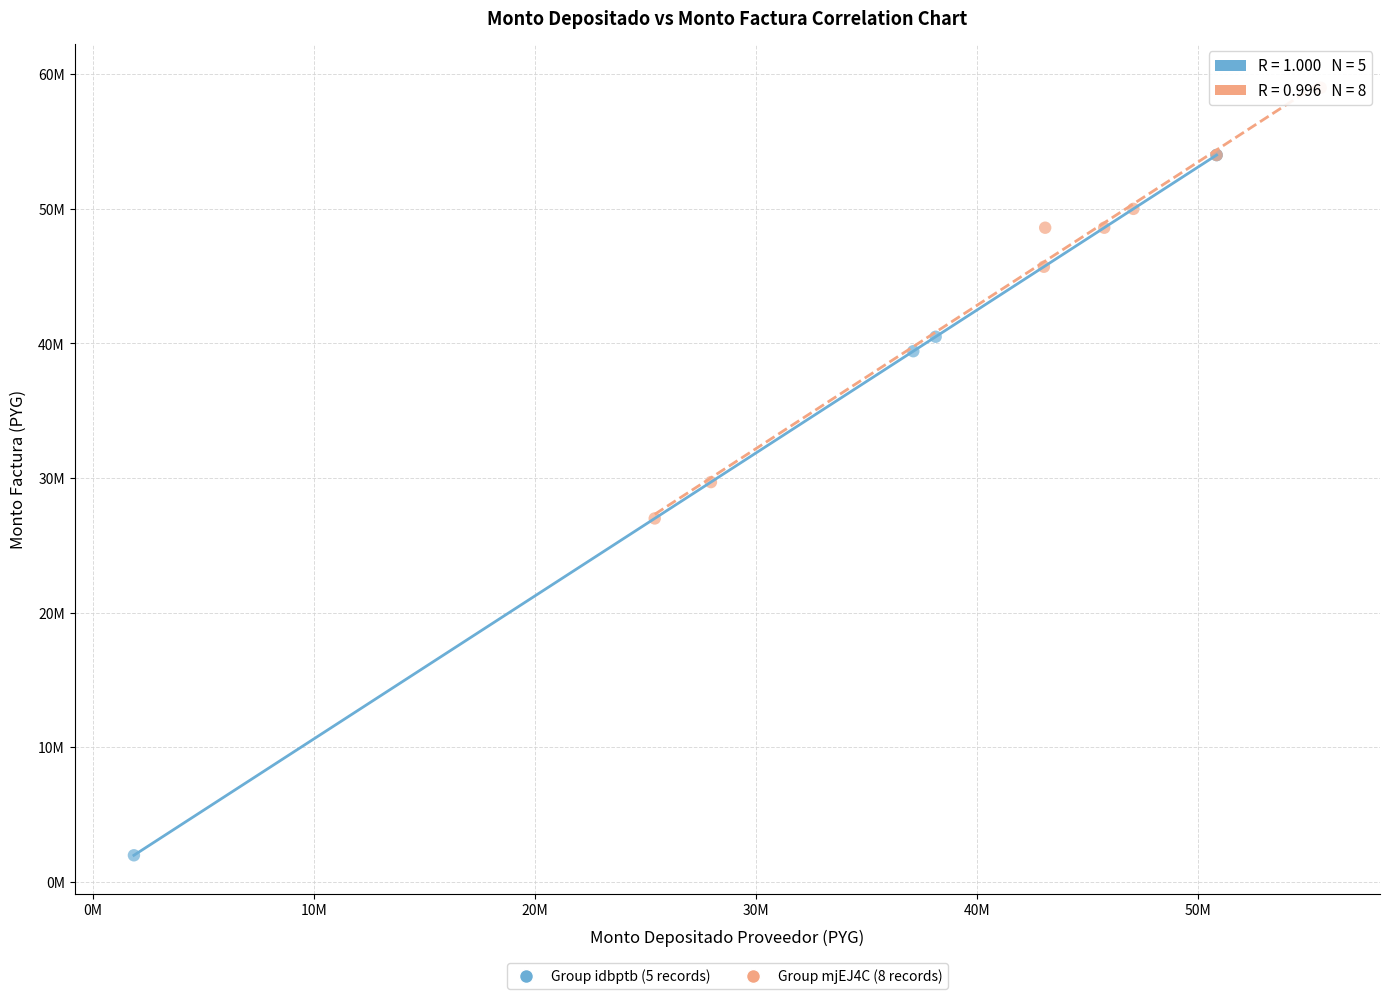

Which series reaches the maximum Y coordinate?

Group mjEJ4C (8 records)